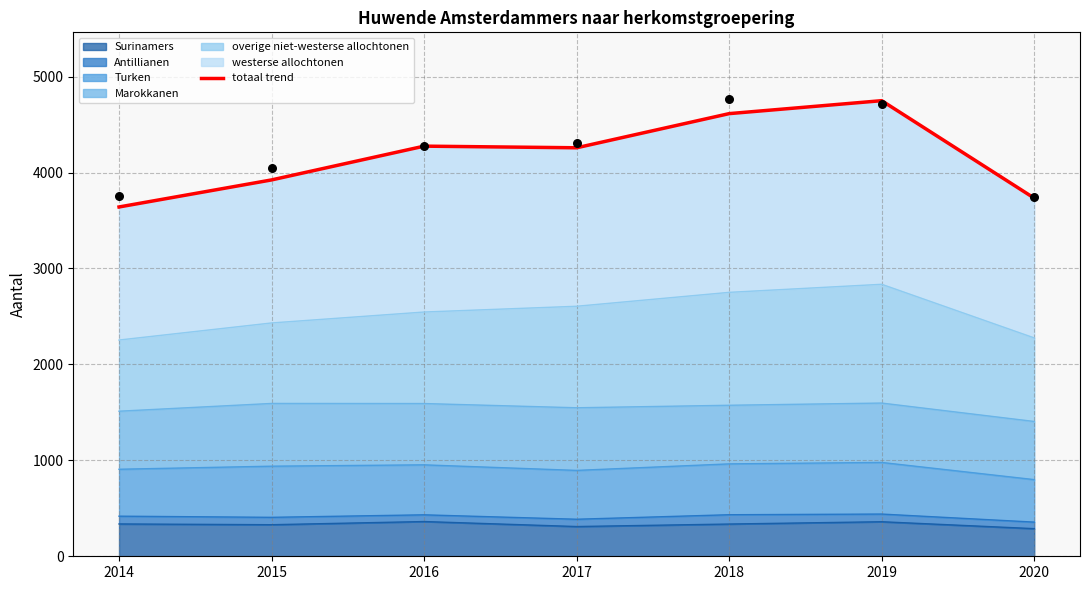

What is the change in value from 2014 to 2019?

+1108